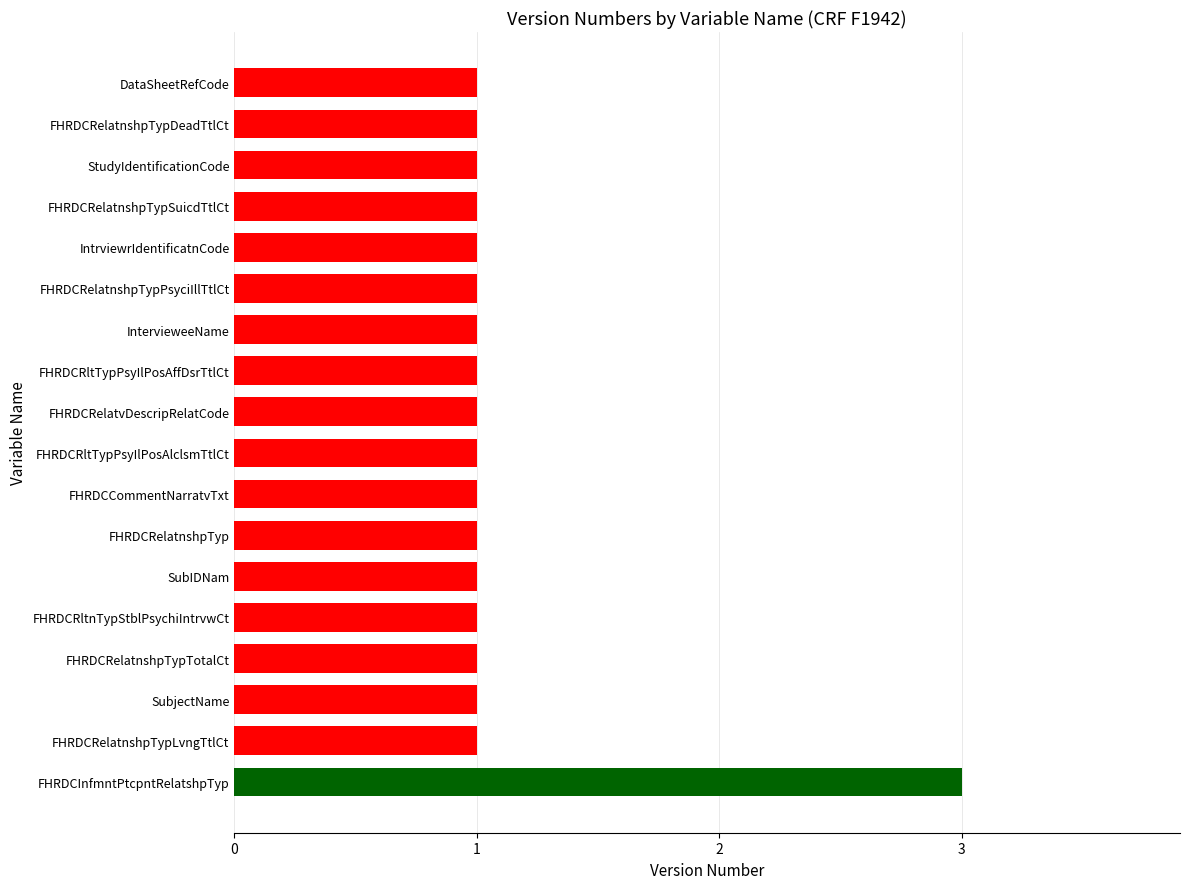

What is the average value?

1